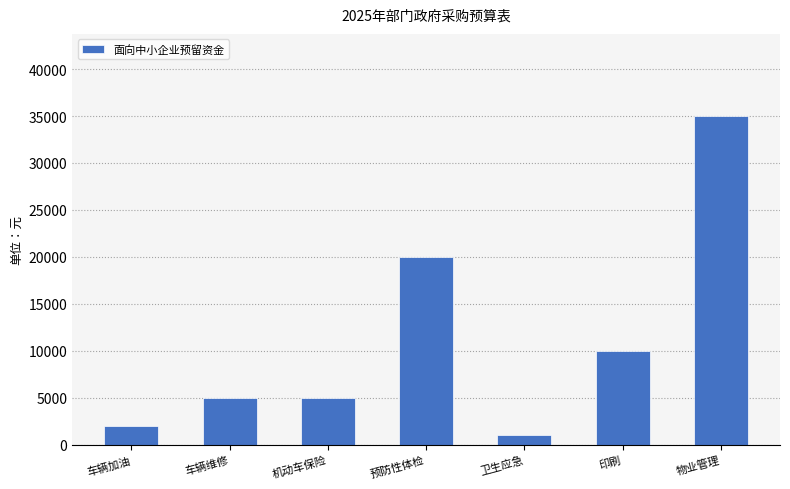

How many categories are shown in the chart?

7